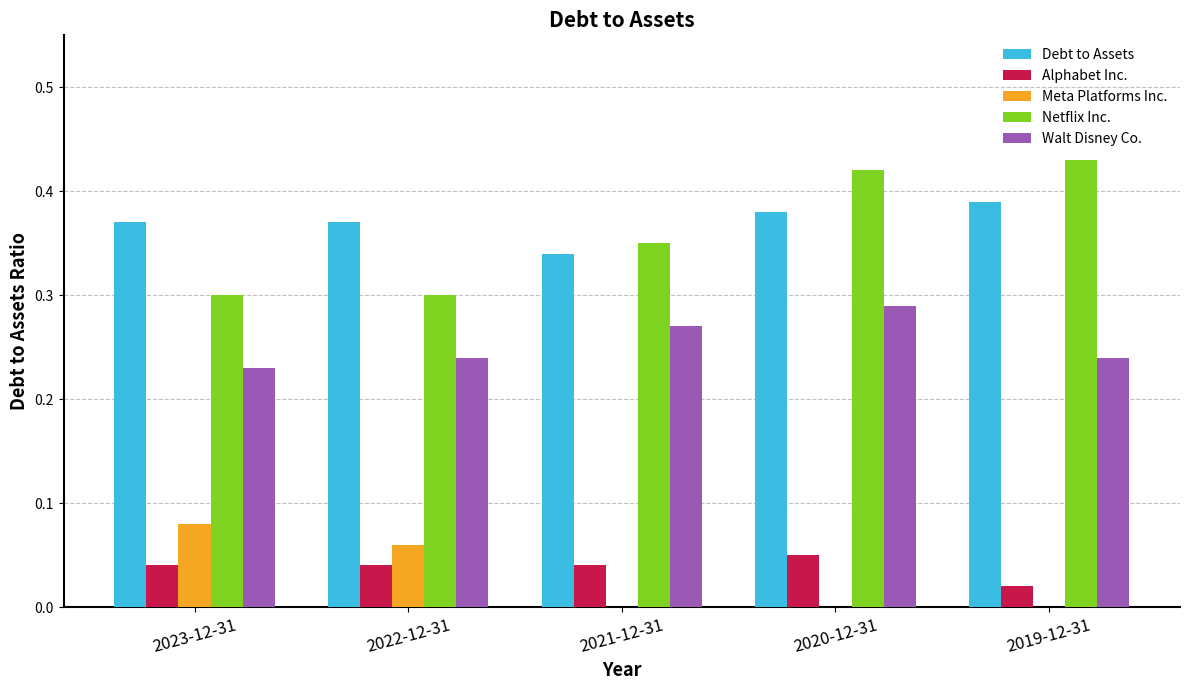

Is the value of Alphabet Inc. at 2019-12-31 greater than the value of Walt Disney Co. at 2020-12-31?

No